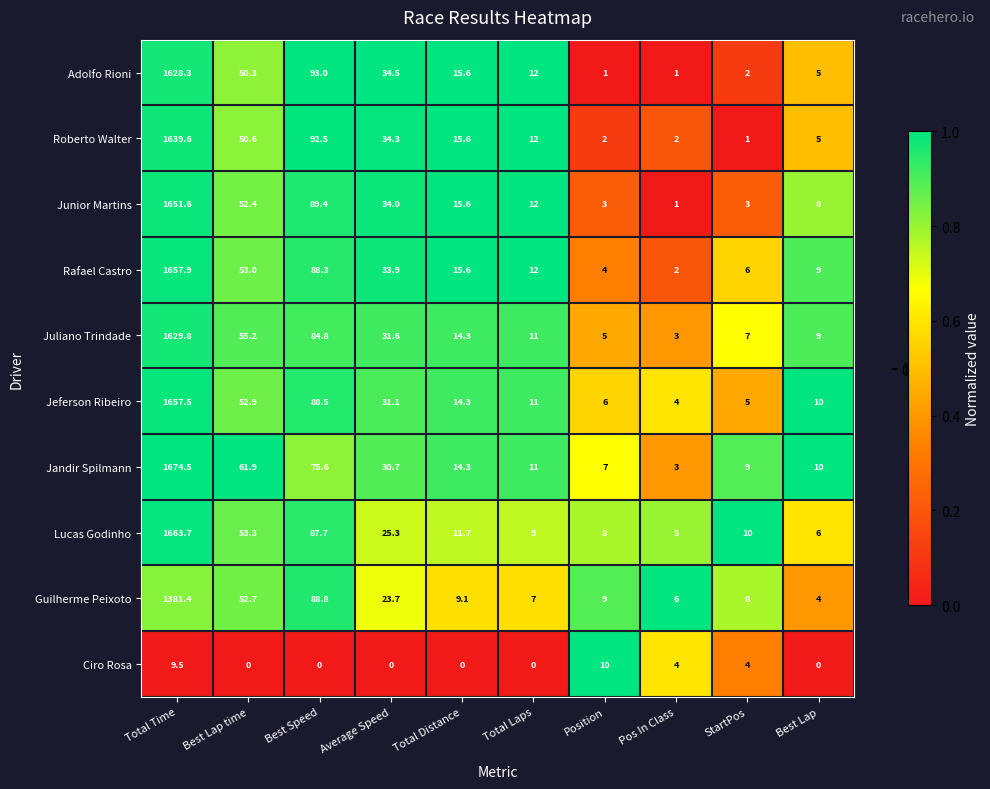

At which category is the sum across all series the highest?

Total Time